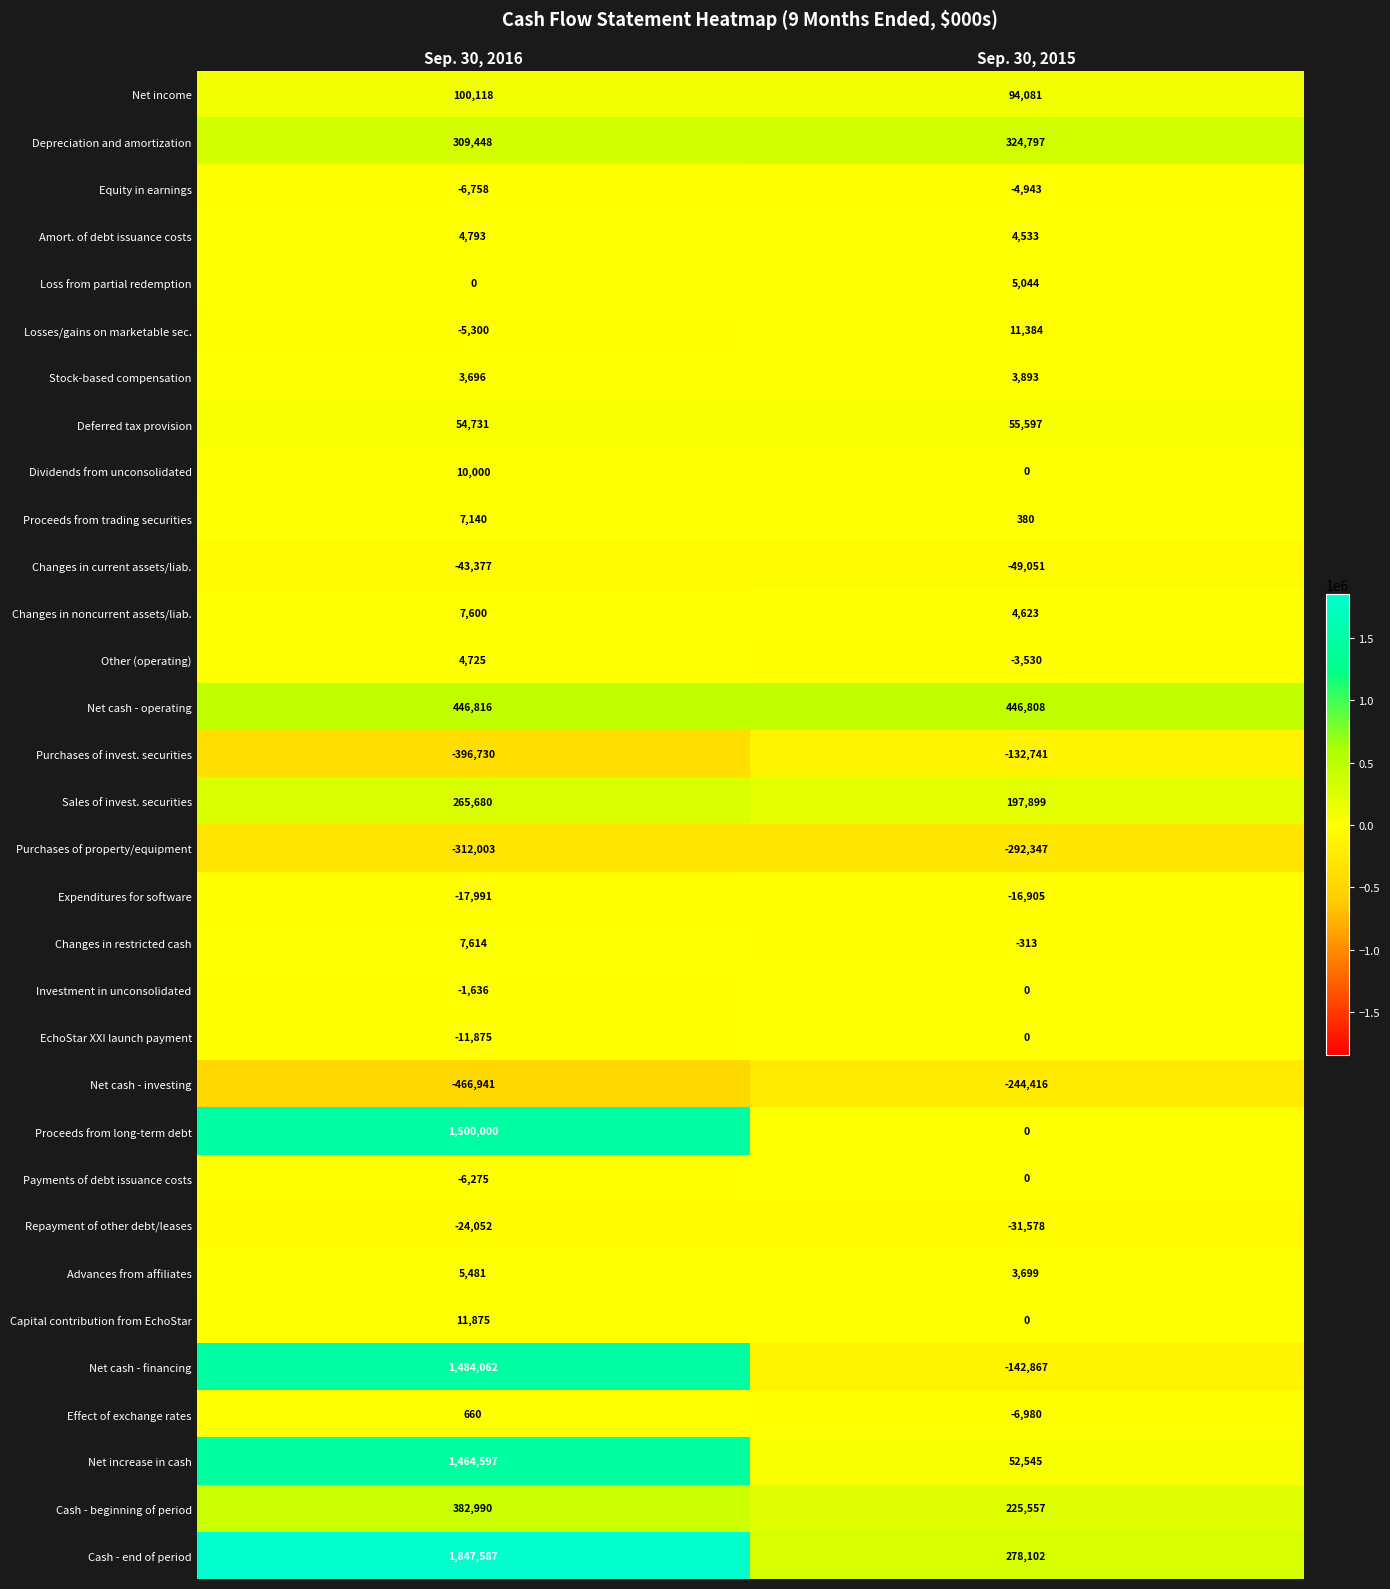

Which series has the widest spread of values?

Net cash - financing